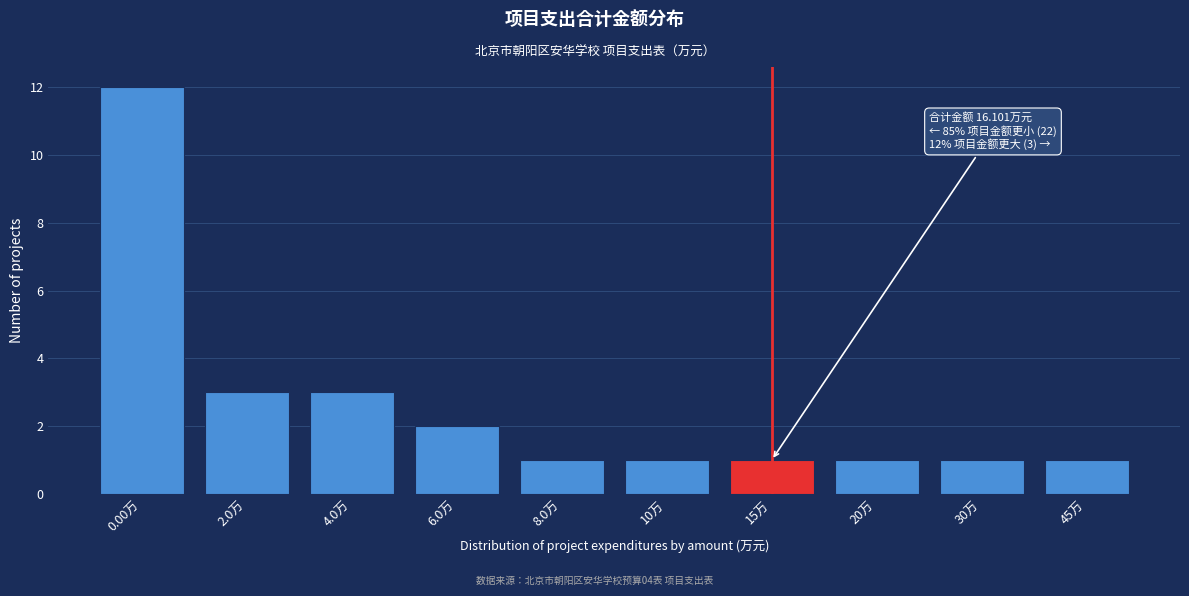

Reading right to left, list all the values displayed in this chart.

45万=1	30万=1	20万=1	15万=1	10万=1	8.0万=1	6.0万=2	4.0万=3	2.0万=3	0.00万=12